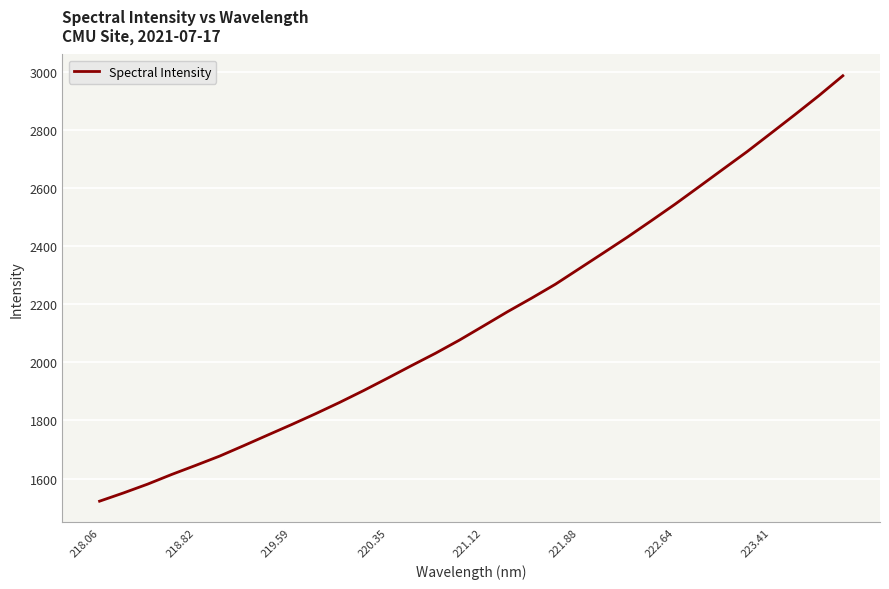

True or false: the data has more than 2 interior local peaks.

False